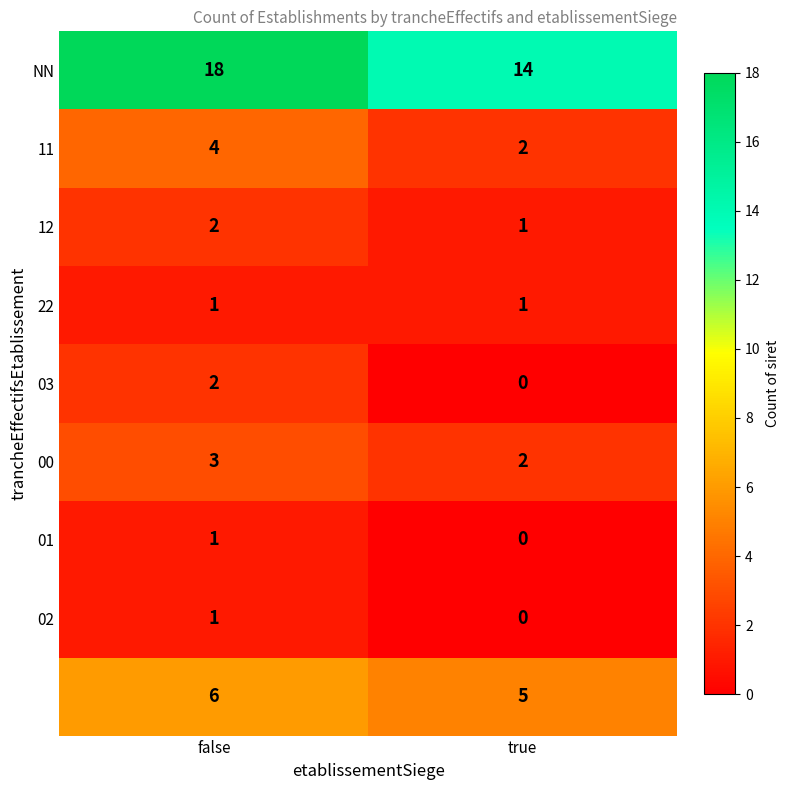

At which category is the sum across all series the highest?

false